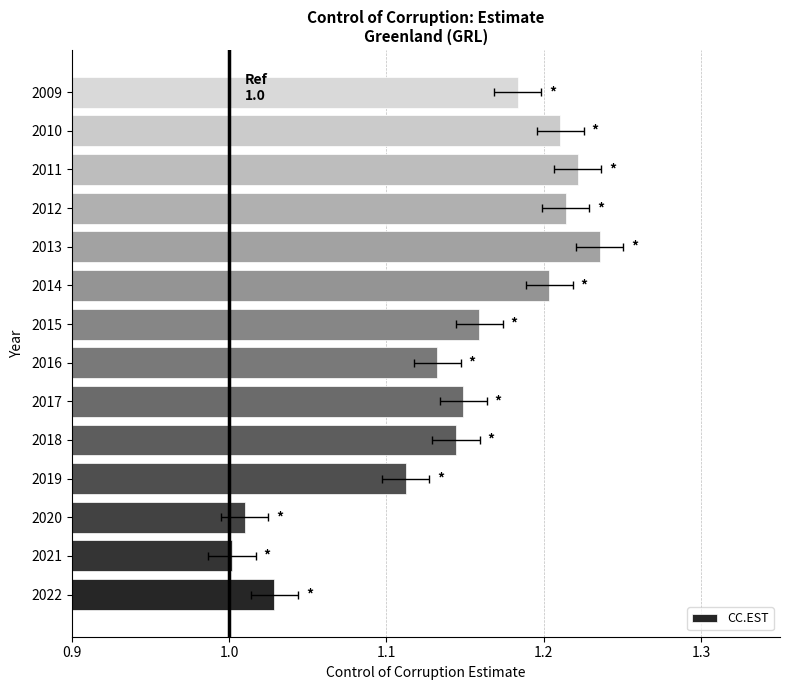

The chart shows a value of 1.1 at 2019. True or false?

True